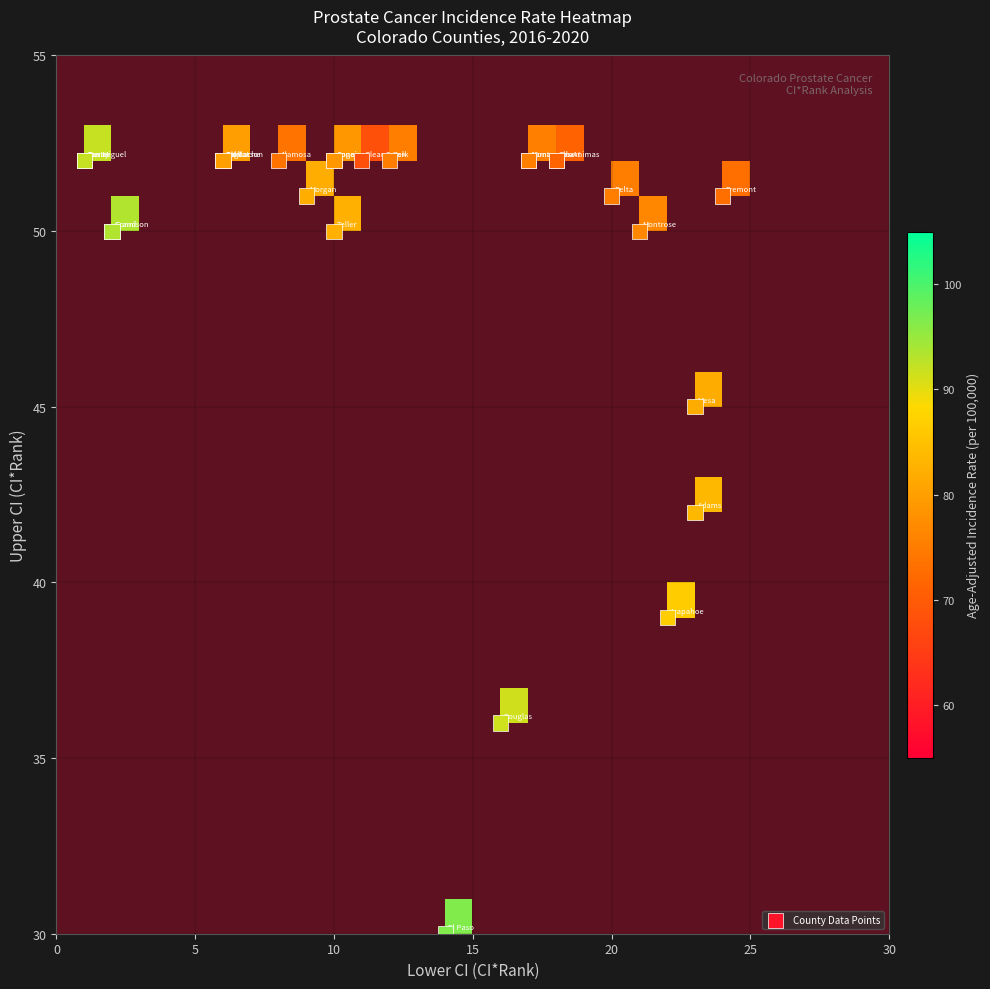

Where is Gunnison County nearest to the value 47?

upper_ci_rank